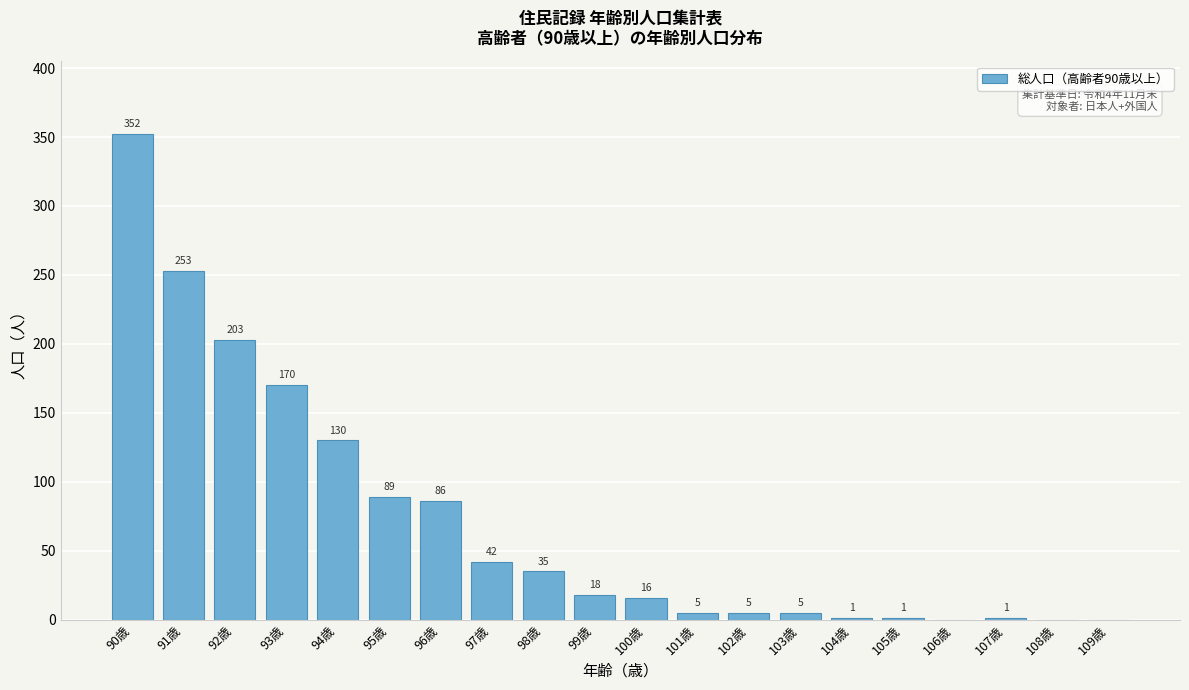

Reading right to left, extract all data points from this chart.

109歳=0	108歳=0	107歳=1	106歳=0	105歳=1	104歳=1	103歳=5	102歳=5	101歳=5	100歳=16	99歳=18	98歳=35	97歳=42	96歳=86	95歳=89	94歳=130	93歳=170	92歳=203	91歳=253	90歳=352